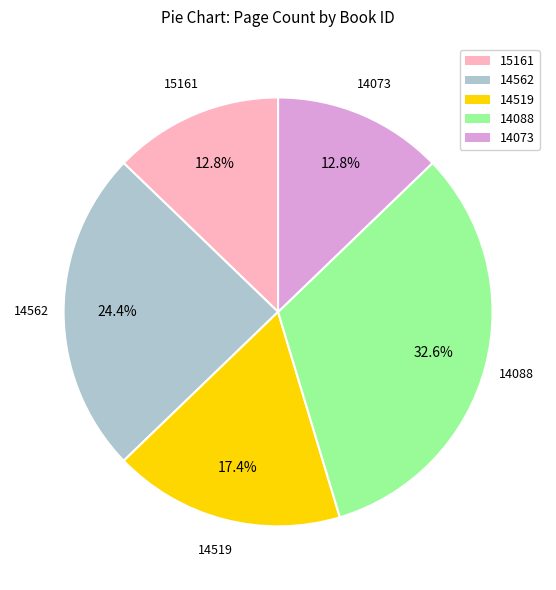

Is it true that 15161 is 13% of the pie?

True